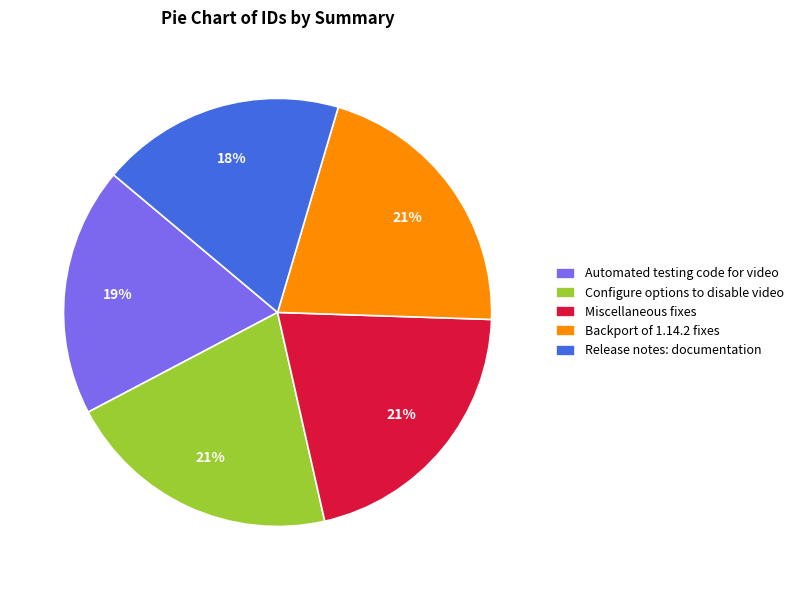

To the nearest percent, what is the average slice percentage?

20%